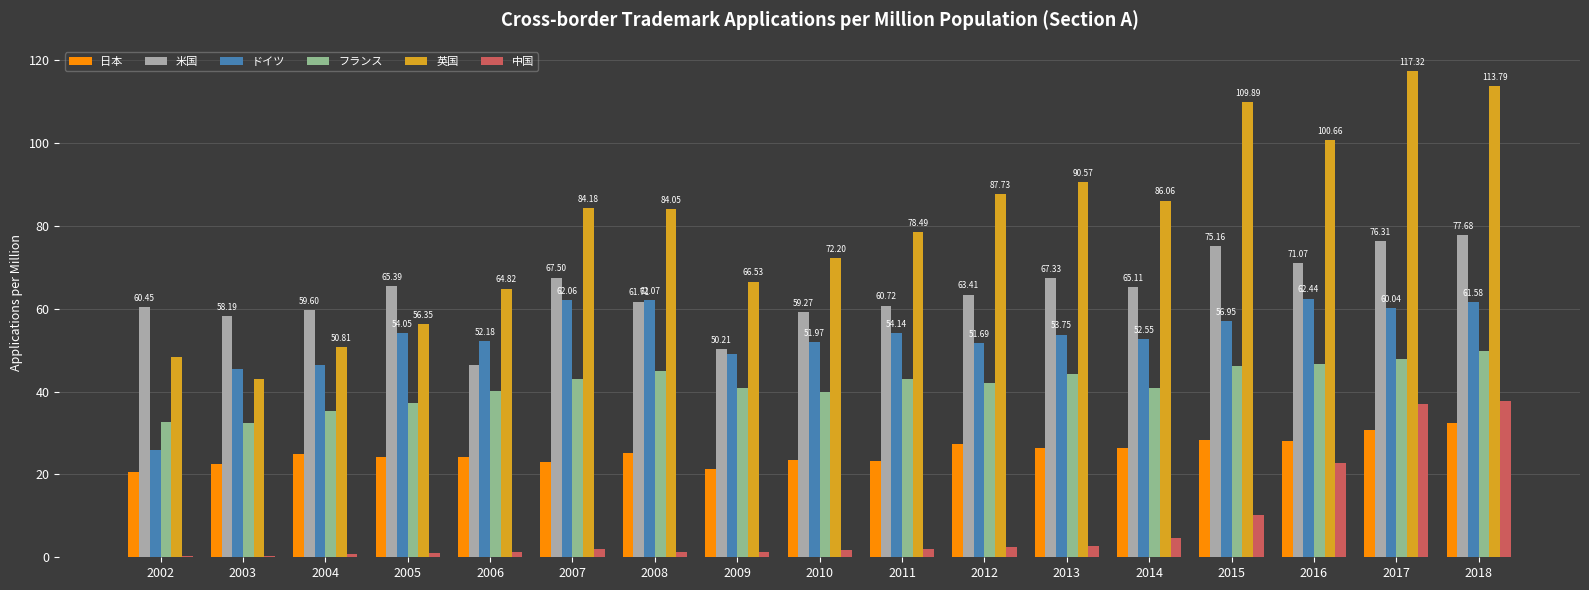

What is the maximum value shown in the chart?

117.3